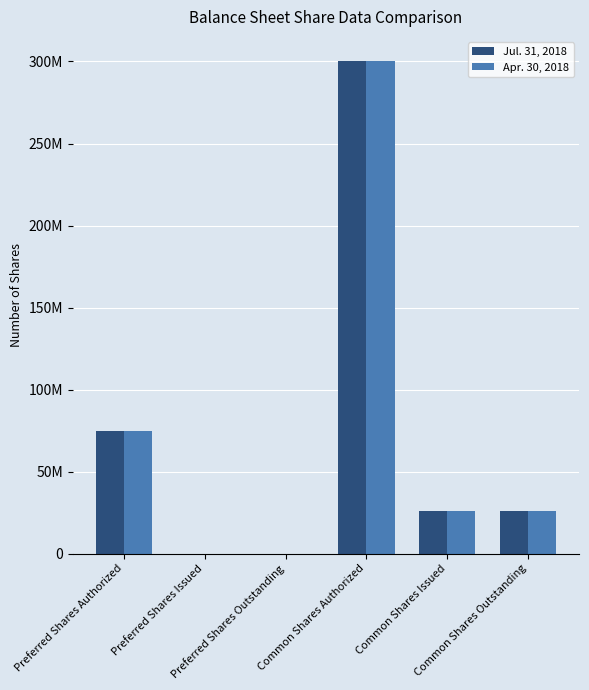

List the series in order of their peak value, lowest first.

Jul. 31, 2018, Apr. 30, 2018